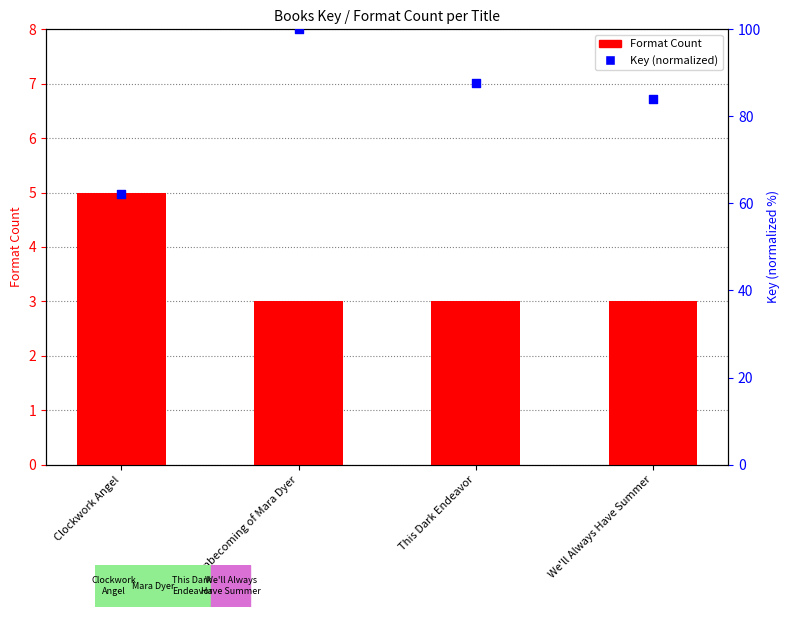

What are all the series names shown in the legend?

Format Count, Key (normalized)